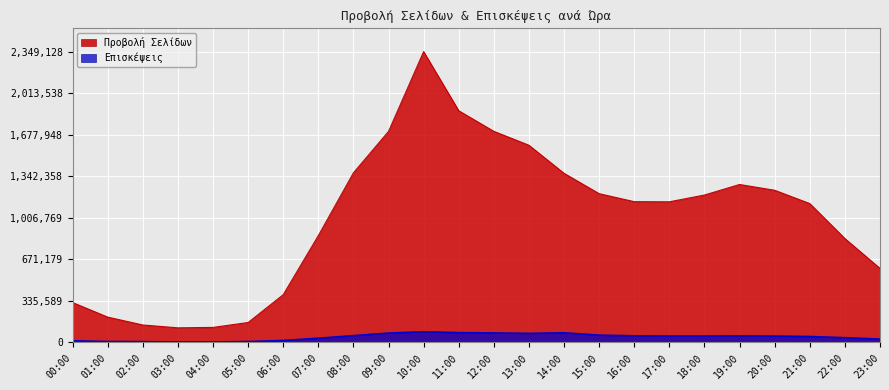

In Επισκέψεις, how many points are higher than both neighbors (excluding endpoints)?

3